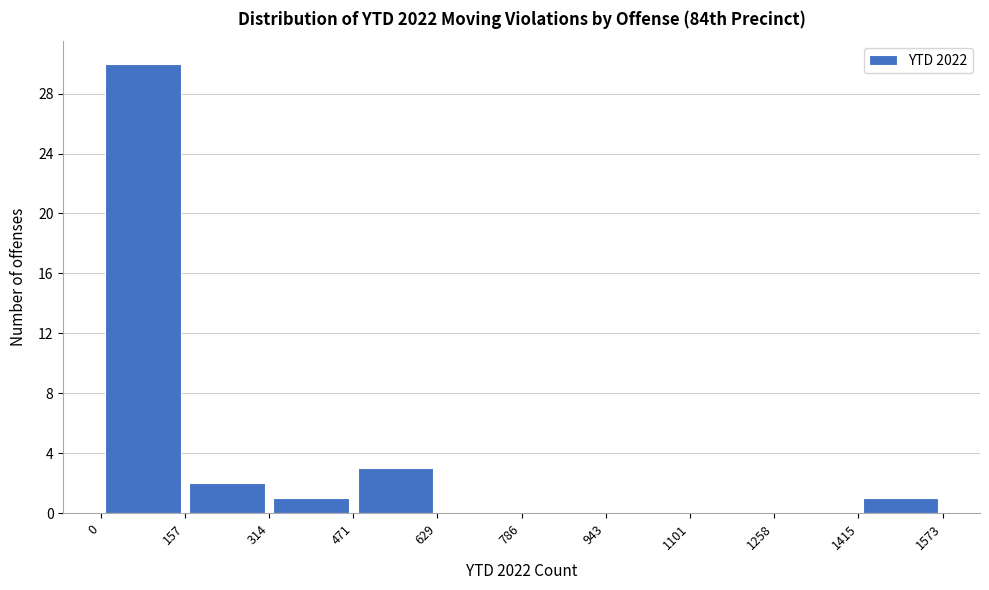

Reading left to right, list every bar in this chart as the range it spans on the x-axis followed by its height. The values are not printed on the chart, so give them approximately, as read against the axis.

0 to 157: 30
157 to 314: 2
314 to 471: 1
471 to 629: 3
629 to 786: 0
786 to 943: 0
943 to 1101: 0
1101 to 1258: 0
1258 to 1415: 0
1415 to 1573: 1